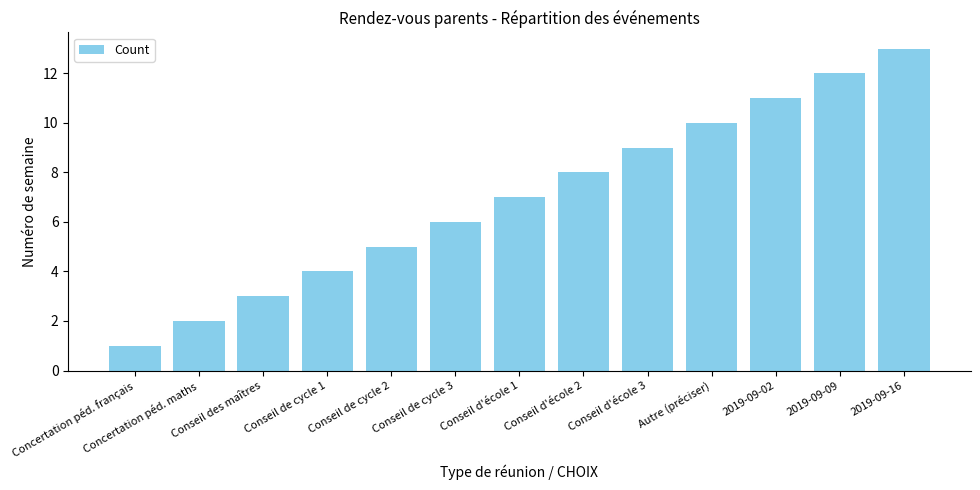

Reading left to right, transcribe all the data shown in this chart.

1	2	3	4	5	6	7	8	9	10	11	12	13